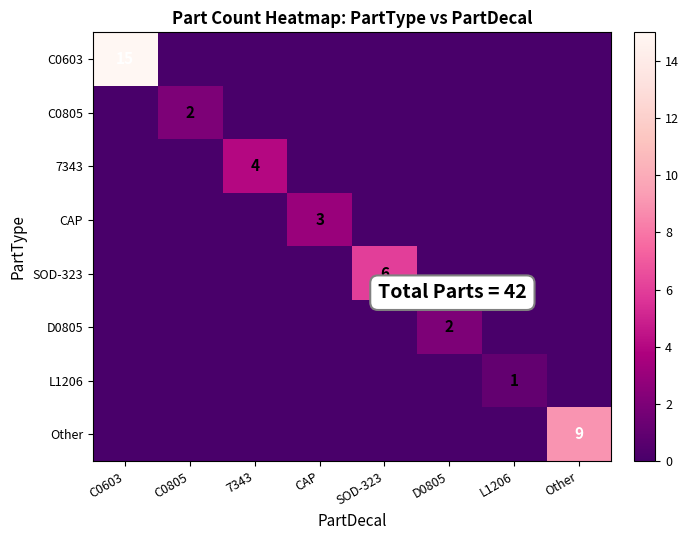

Is the value of Other at D0805 greater than the value of L1206 at SOD-323?

No